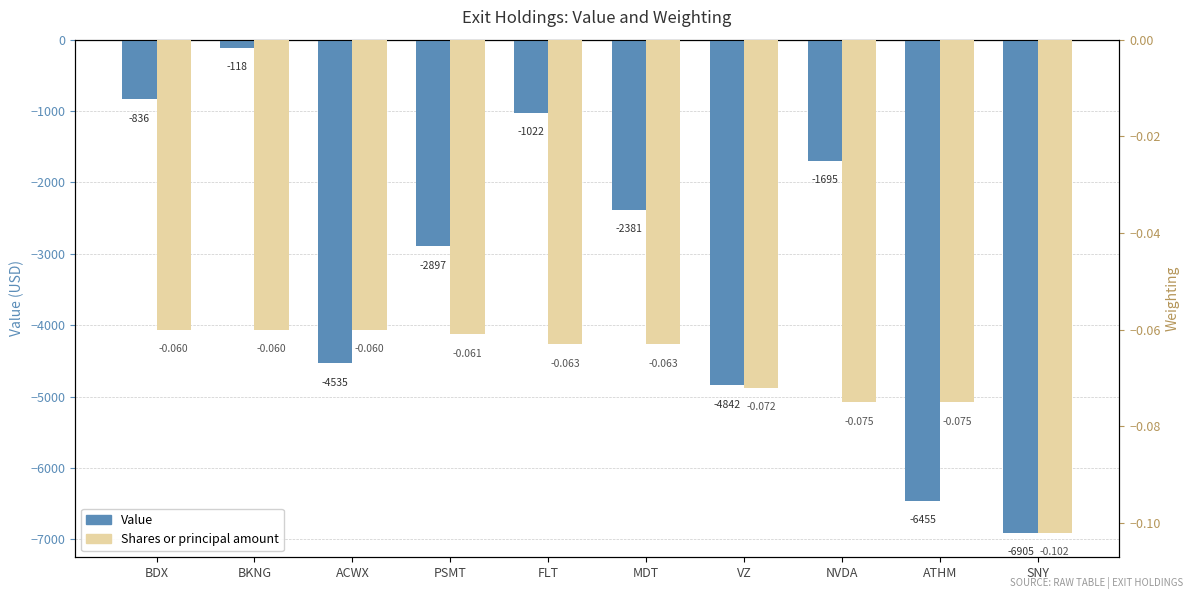

What is the minimum value for Shares or principal amount?

-0.1